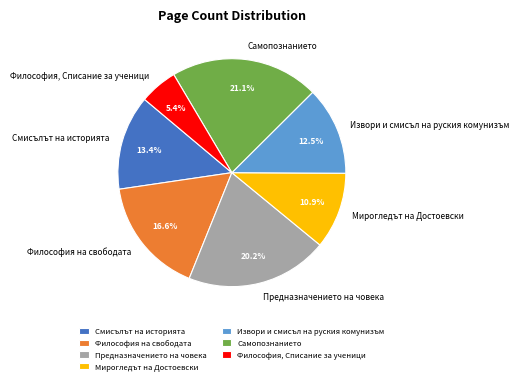

Is there a majority slice in this chart?

No